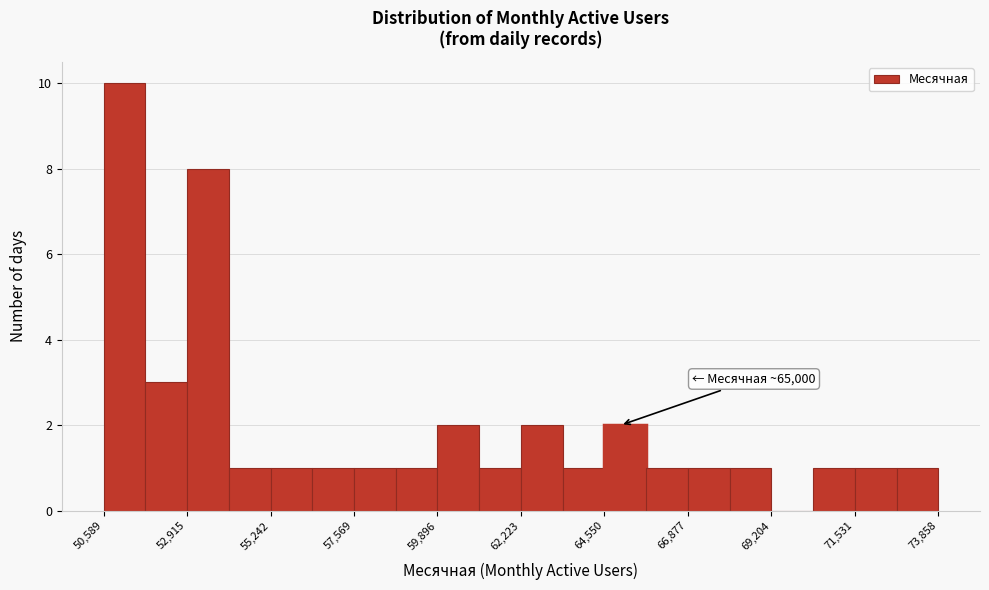

Around what value on the x-axis is the tallest bar? Give the approximate position of its centre, as read against the axis.

51000